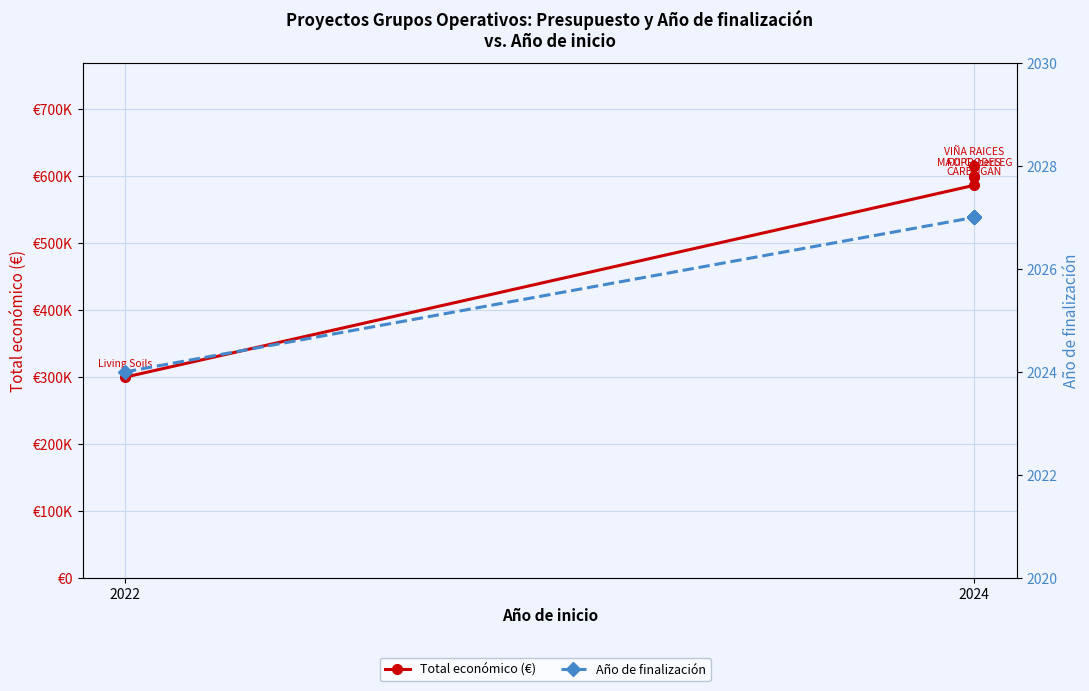

What is the sum of all Total económico (€) values?

2698242